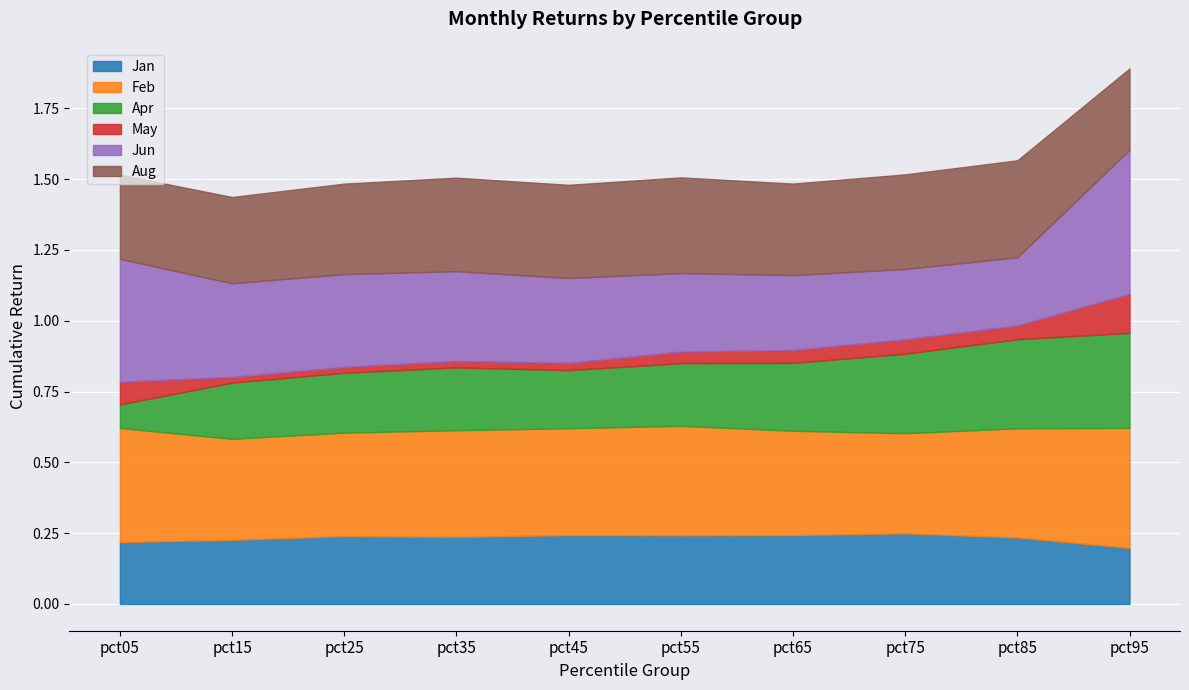

Reading left to right, list all the values displayed in this chart.

Jan: 0.2	0.2	0.2	0.2	0.2	0.2	0.2	0.2	0.2	0.2
Feb: 0.4	0.4	0.4	0.4	0.4	0.4	0.4	0.4	0.4	0.4
Apr: 0.1	0.2	0.2	0.2	0.2	0.2	0.2	0.3	0.3	0.3
May: 0.1	0.0	0.0	0.0	0.0	0.0	0.0	0.1	0.0	0.1
Jun: 0.4	0.3	0.3	0.3	0.3	0.3	0.3	0.2	0.2	0.5
Aug: 0.3	0.3	0.3	0.3	0.3	0.3	0.3	0.3	0.3	0.3